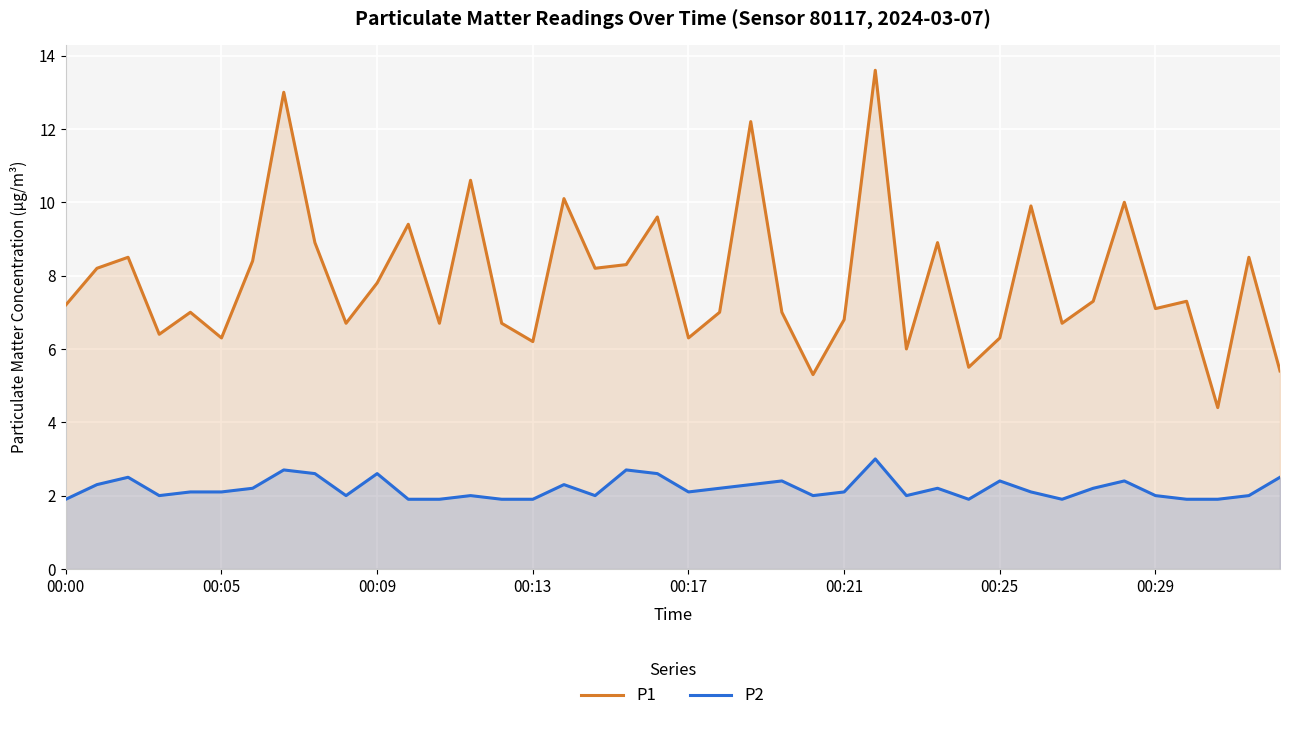

Rank the series at 27 from highest to lowest value.

P1, P2